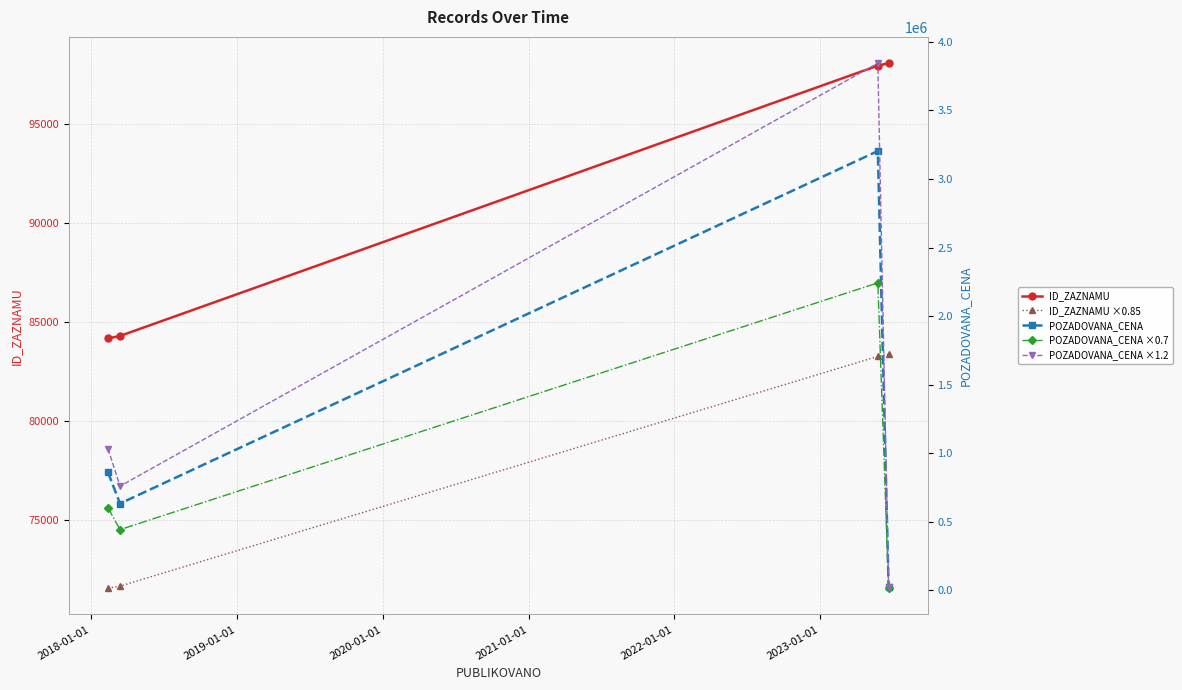

What is the value of the POZADOVANA_CENA ×0.7 point at the 3rd from the left?

2242240.0